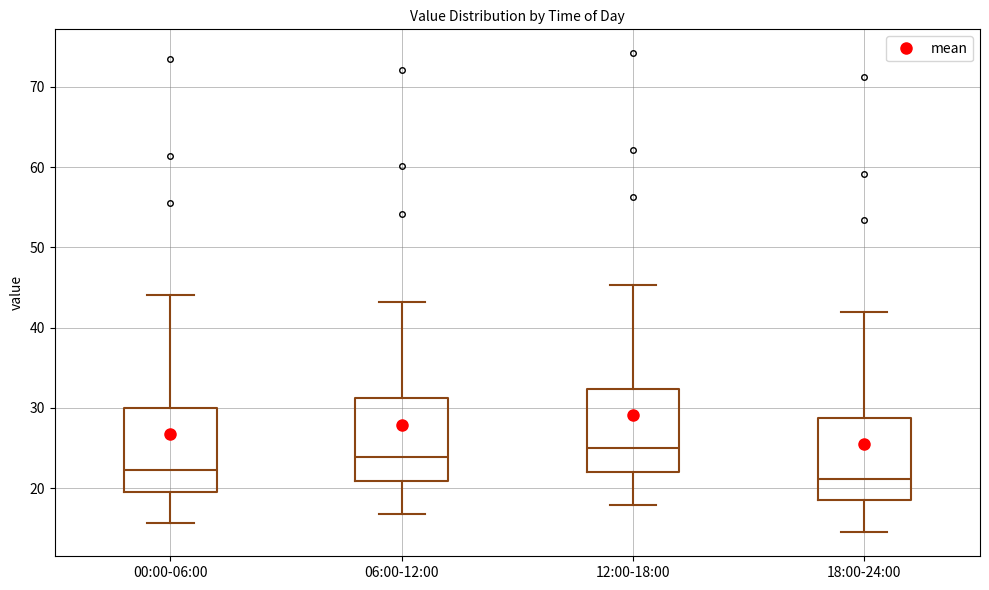

Reading left to right, read every box against the y-axis: the position of its median line, the range the box covers, and the ends of its whiskers. The values are not printed on the chart, so give them approximately, as read against the axis.

00:00-06:00: median 22, box 20 to 30, whiskers 16 to 44
06:00-12:00: median 24, box 21 to 31, whiskers 17 to 43
12:00-18:00: median 25, box 22 to 32, whiskers 18 to 45
18:00-24:00: median 21, box 18 to 29, whiskers 15 to 42